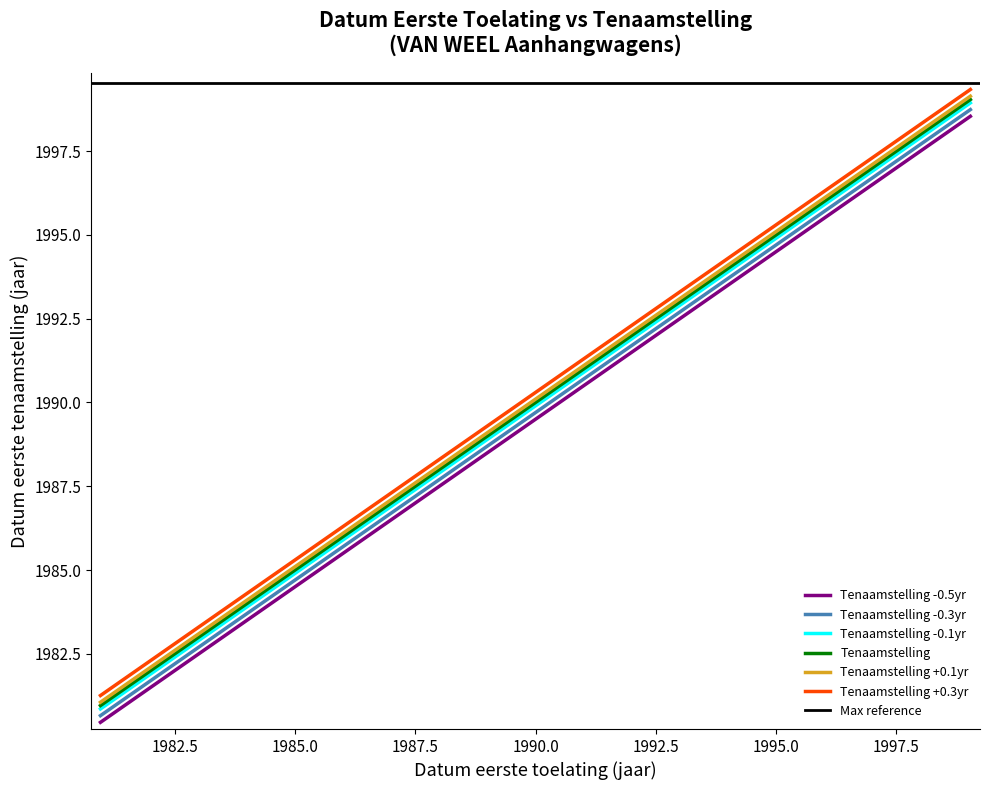

What value does the data have at 19970207?

1996.6